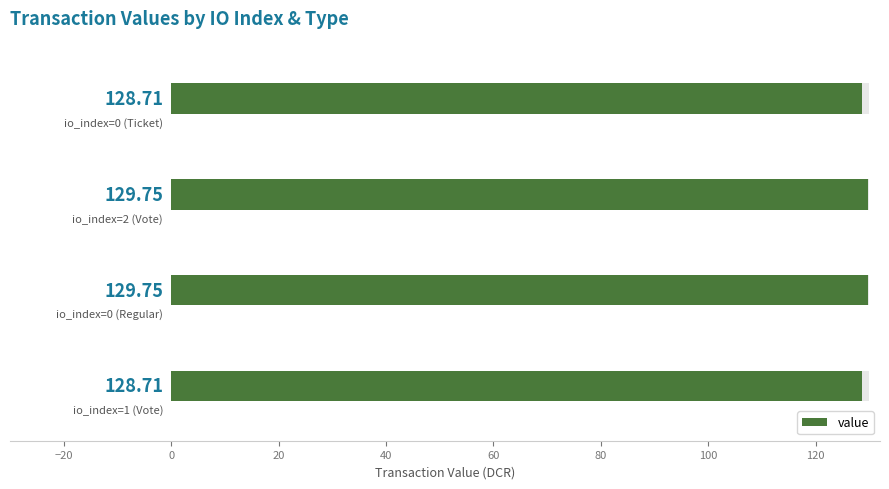

What is the value of the 3rd bar from the left?

129.7